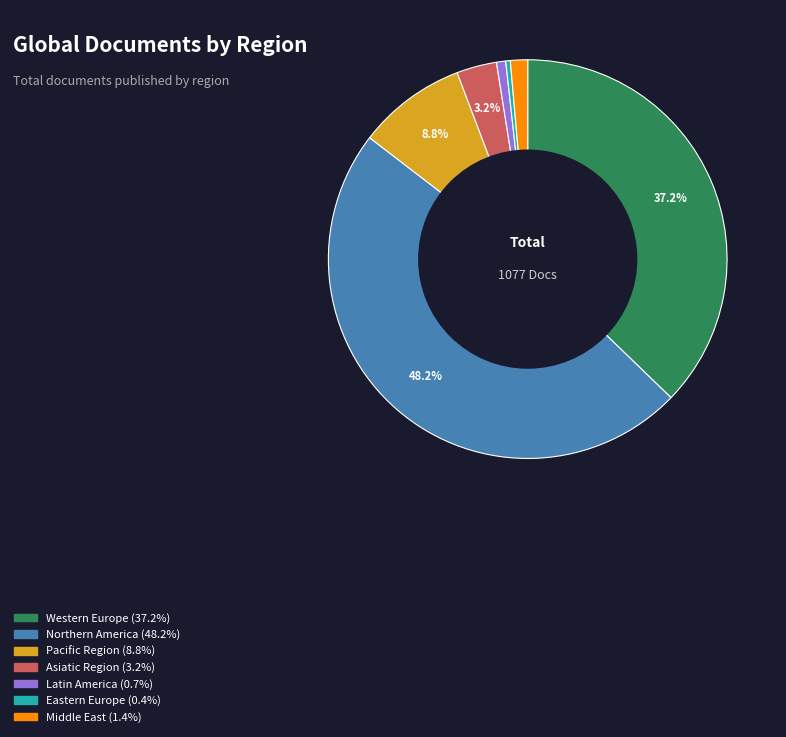

Does Northern America account for over 50% of the chart?

No